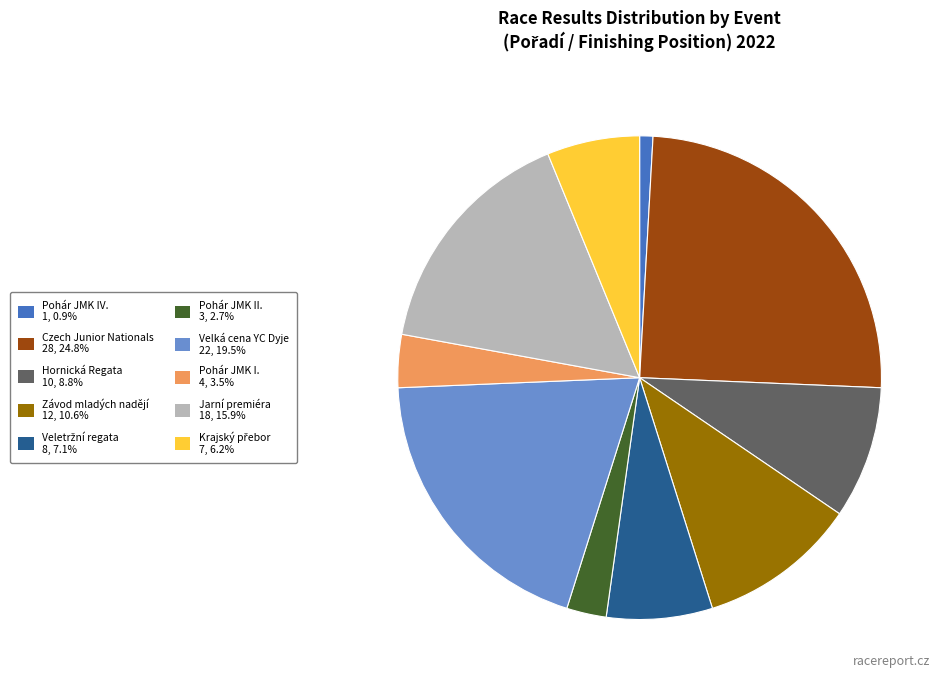

Is Hornická Regata the majority of the pie?

No